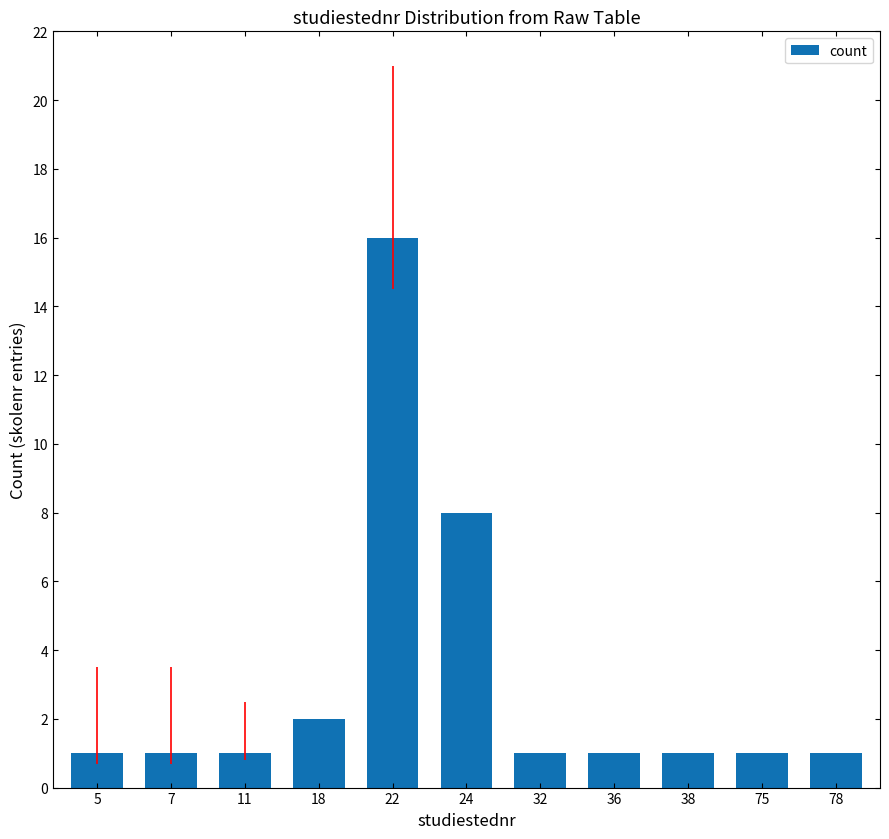

Is it true that the value at 36 is 1?

True